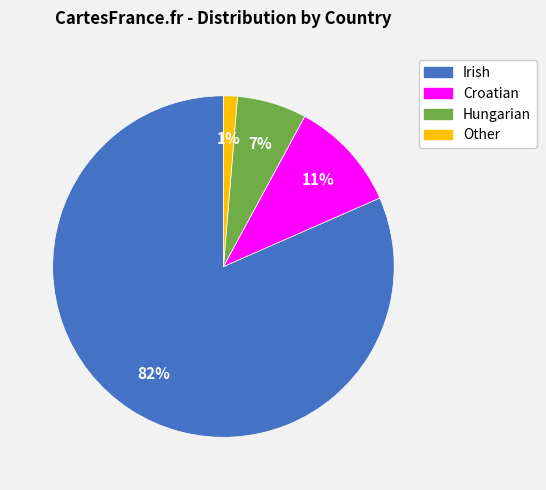

What is the largest slice in the pie chart?

Irish